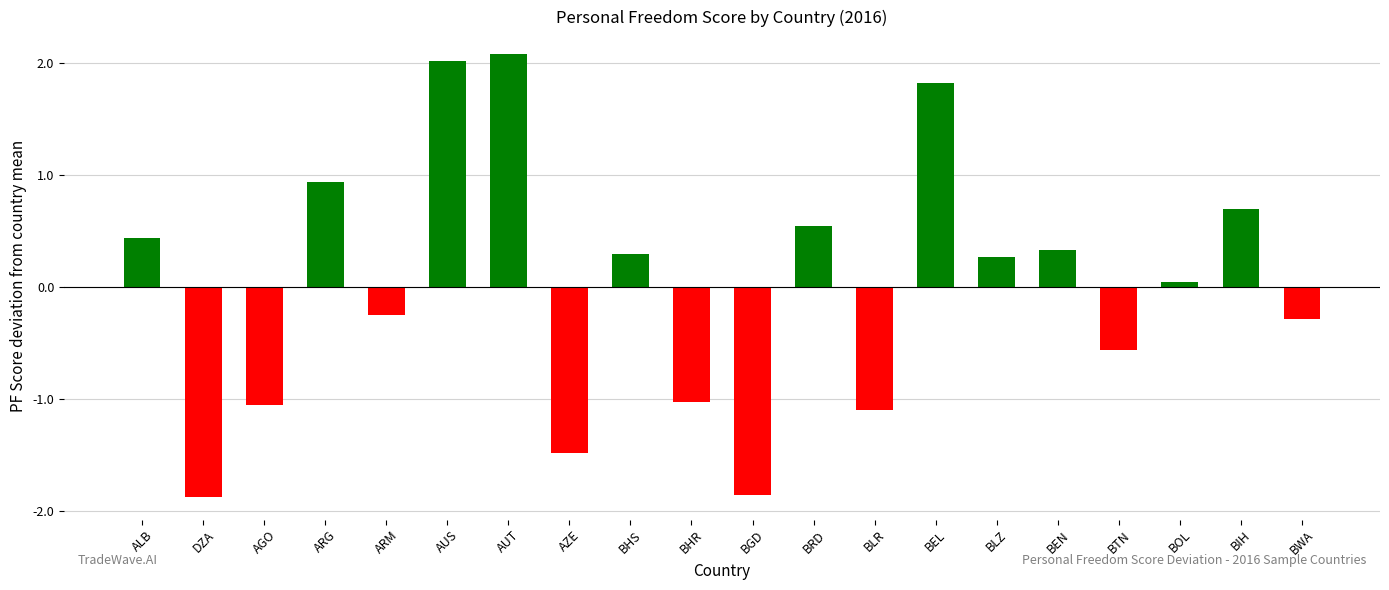

How many bars are there in total?

20